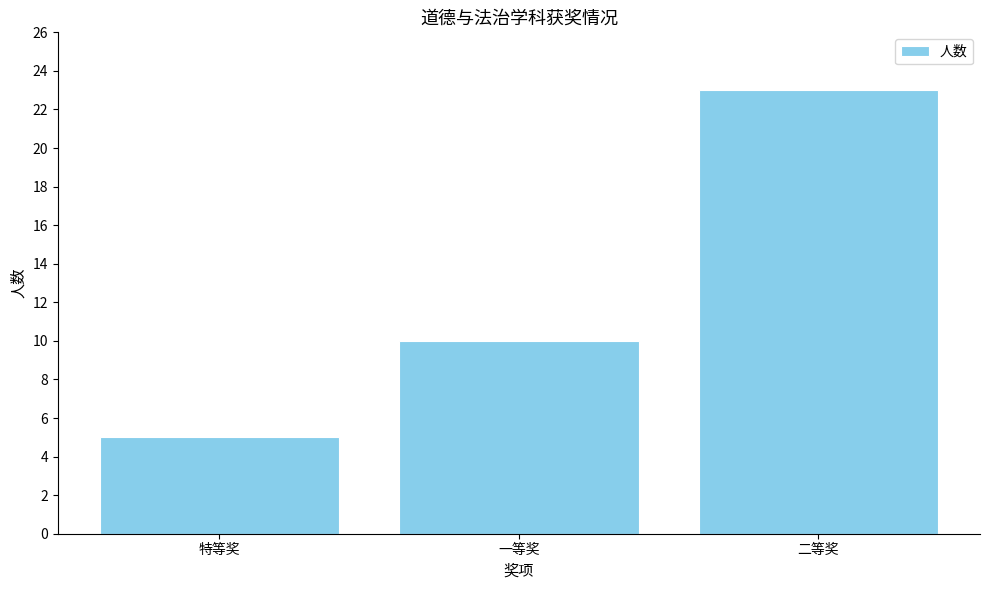

What position from the left is 特等奖?

1